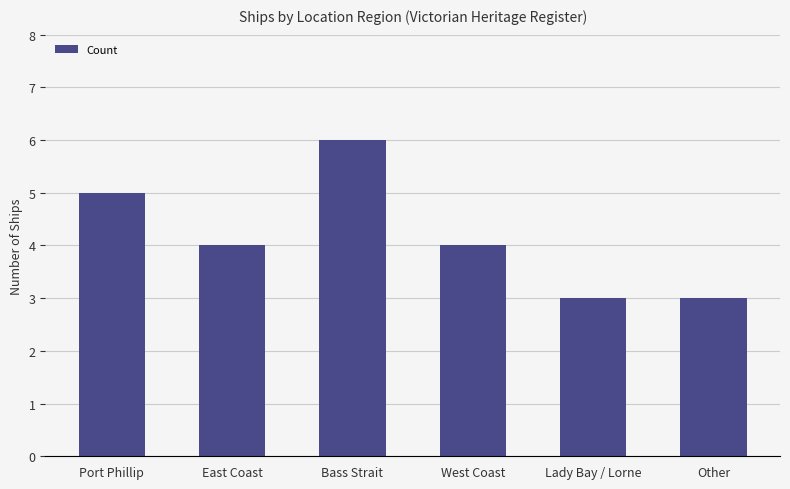

What is the minimum value shown in the chart?

3